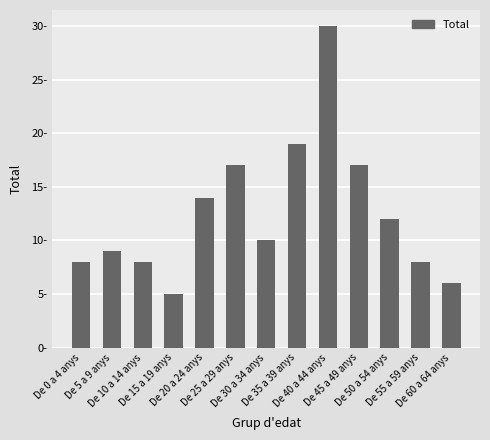

Between De 10 a 14 anys and De 20 a 24 anys, which is larger?

De 20 a 24 anys